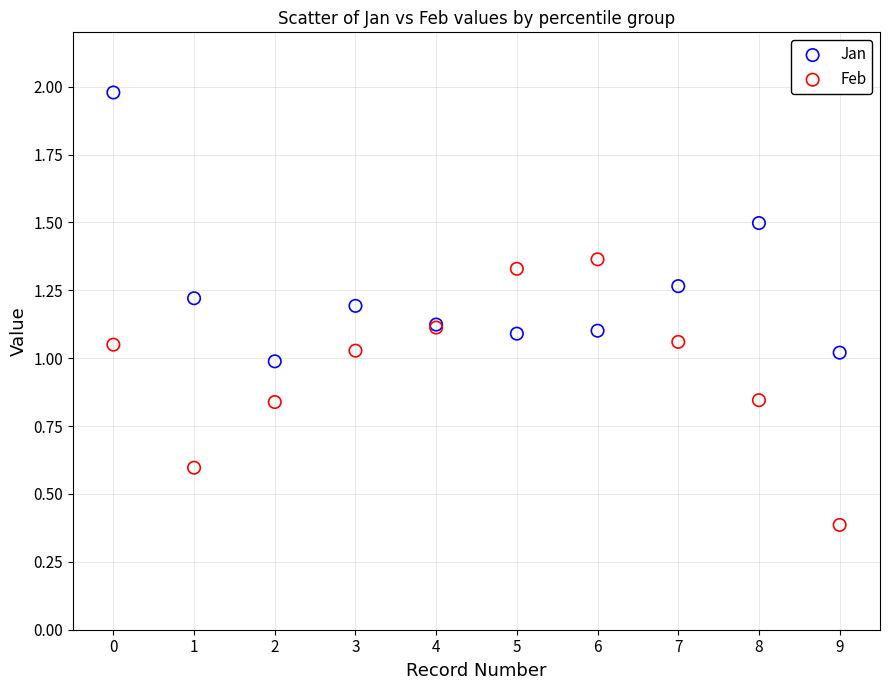

In the Feb series, what Y value is closest to 0?

0.4